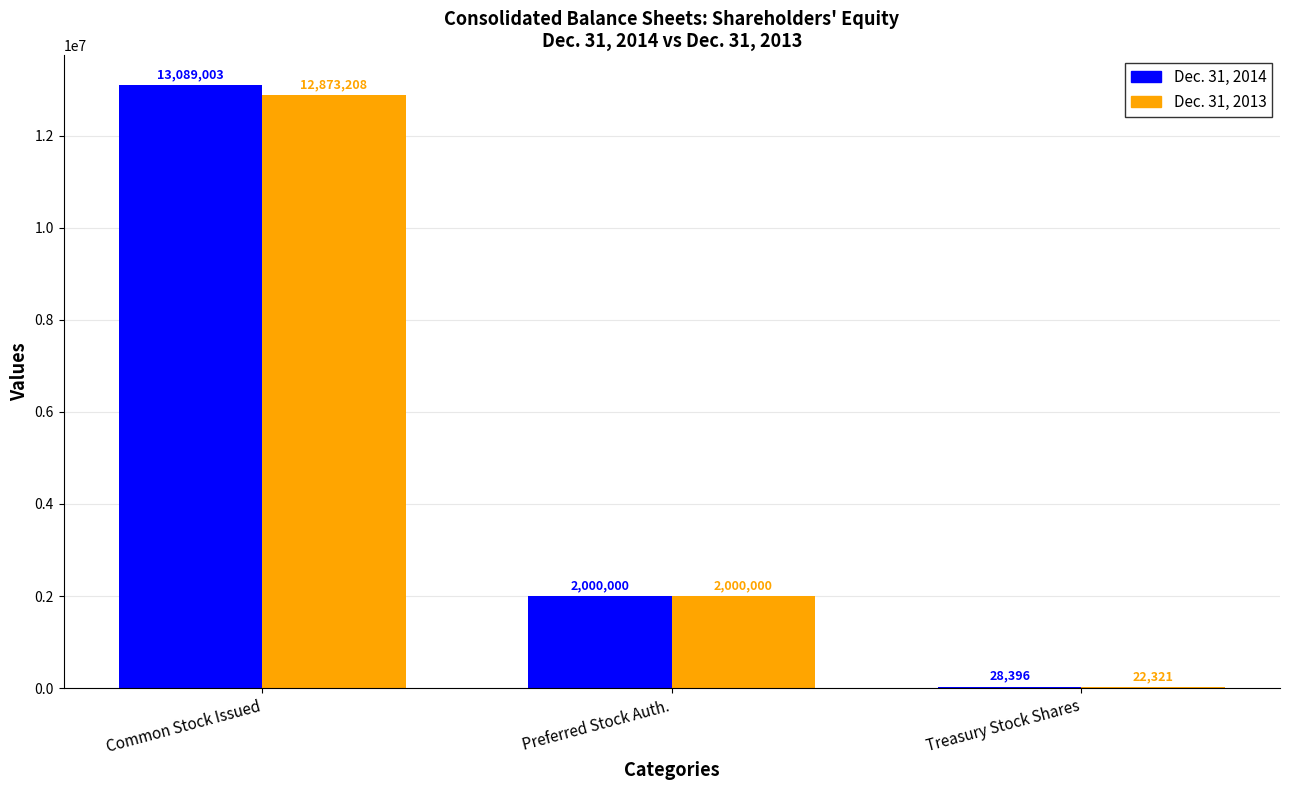

Is the value of Dec. 31, 2013 at Treasury Stock Shares greater than the value of Dec. 31, 2014 at Common Stock Issued?

No